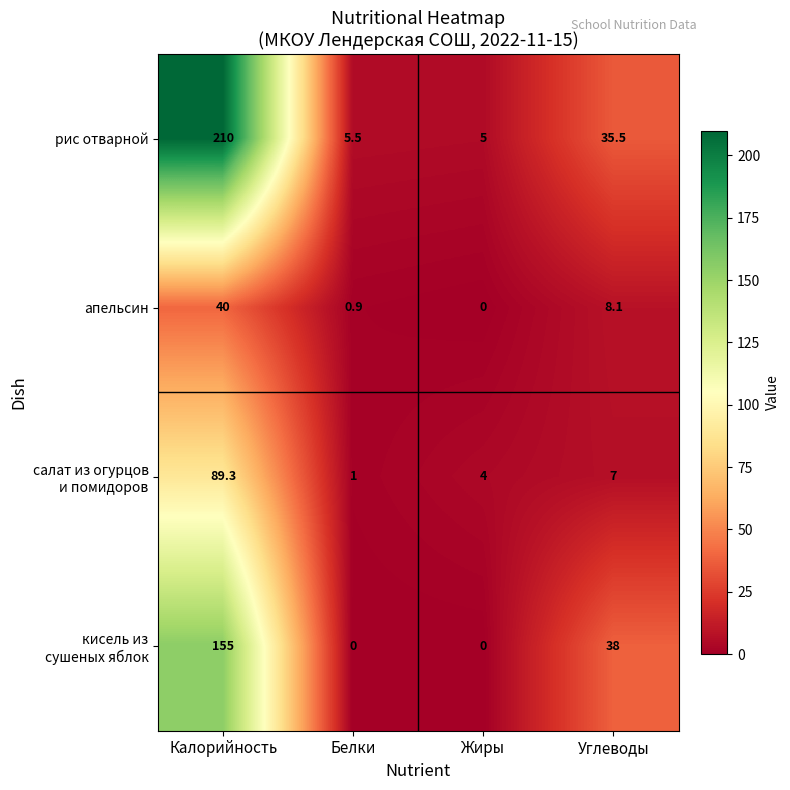

At how many categories does at least one series exceed 155?

1